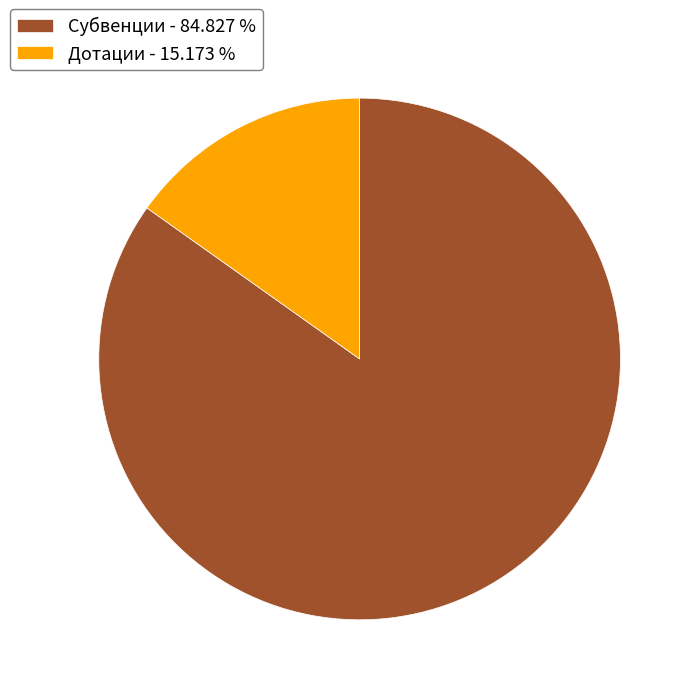

Is Субвенции the majority of the pie?

Yes